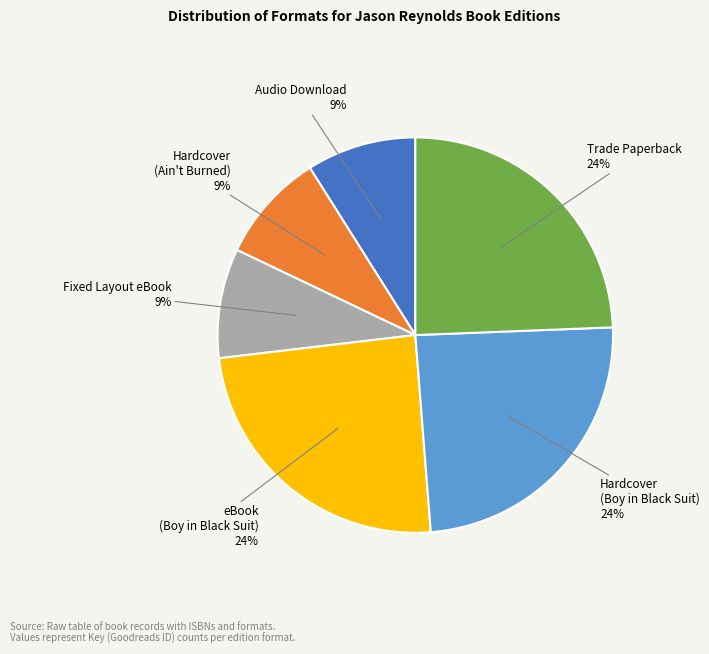

To the nearest percent, what is the average slice percentage?

17%